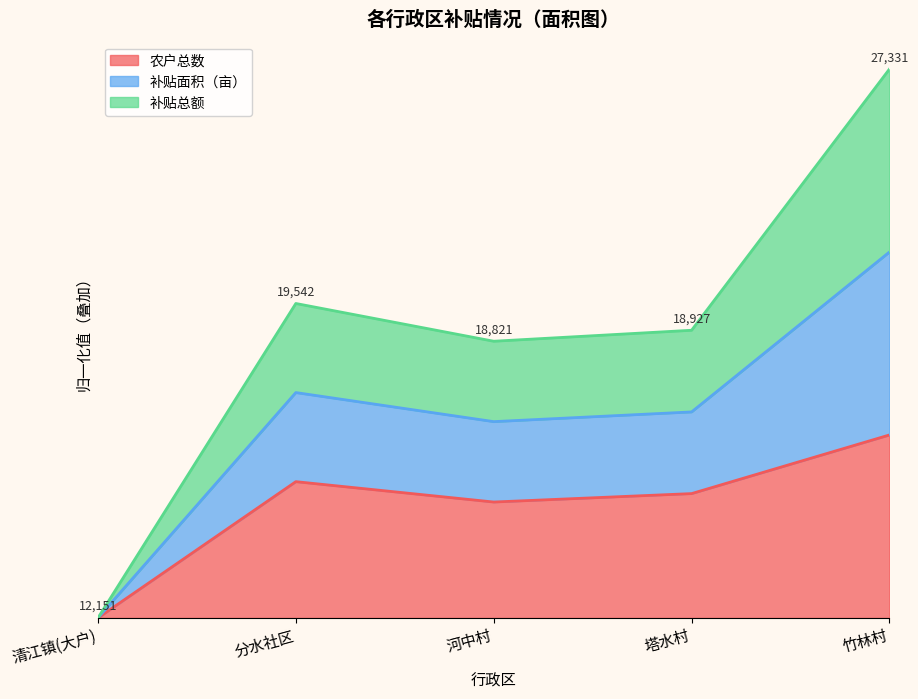

What are all the series names shown in the legend?

农户总数, 补贴面积（亩）, 补贴总额